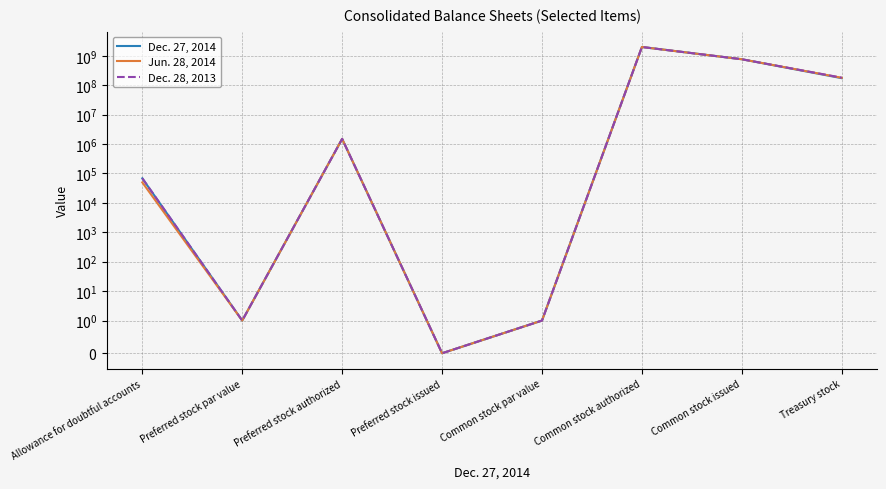

Which series has the largest range (max minus min)?

Dec. 27, 2014